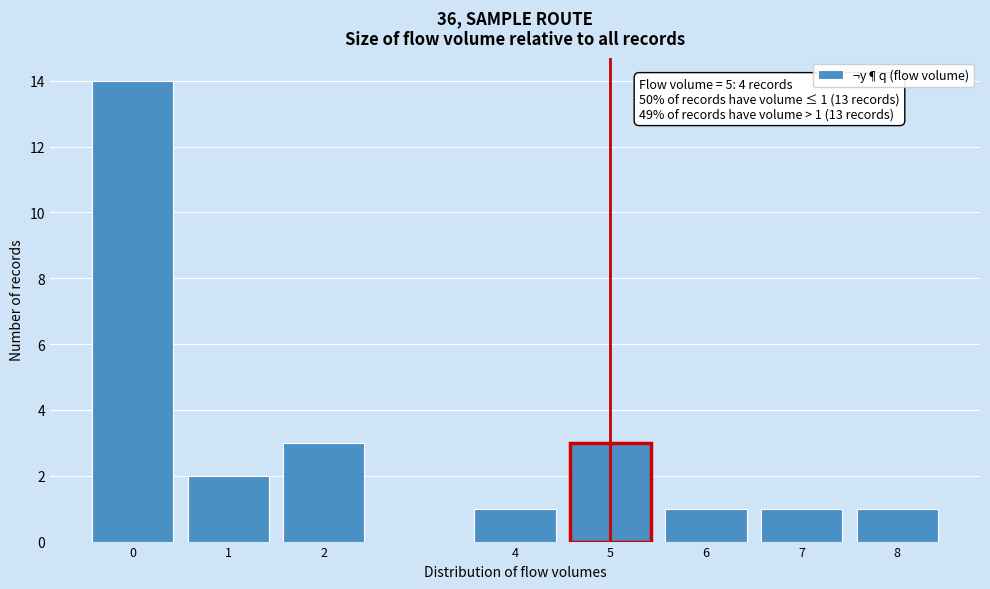

Reading left to right, what are all the values shown in this chart?

0=14	1=2	2=3	4=1	5=3	6=1	7=1	8=1